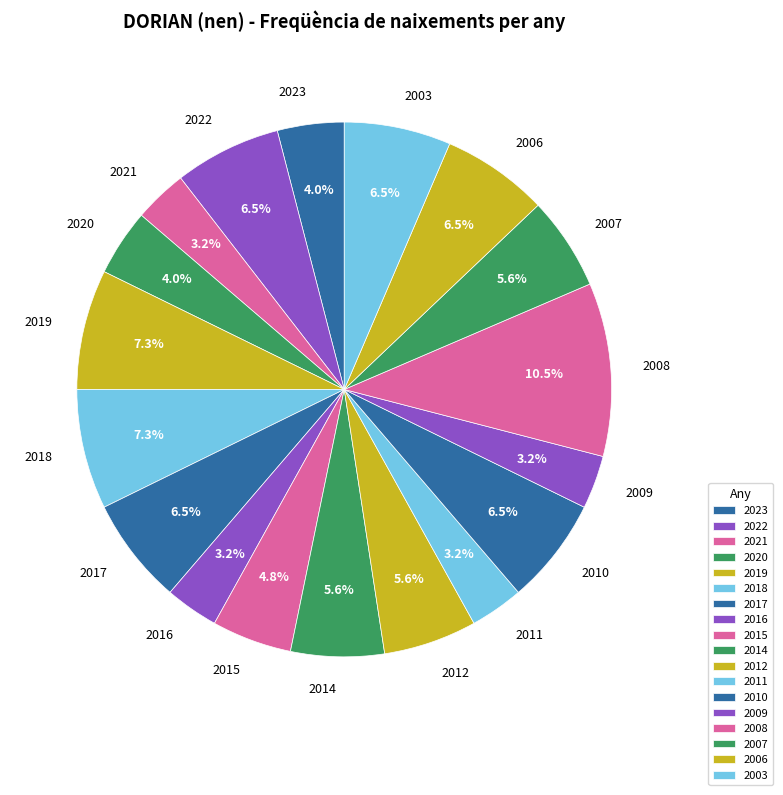

What is the largest slice in the pie chart?

2008